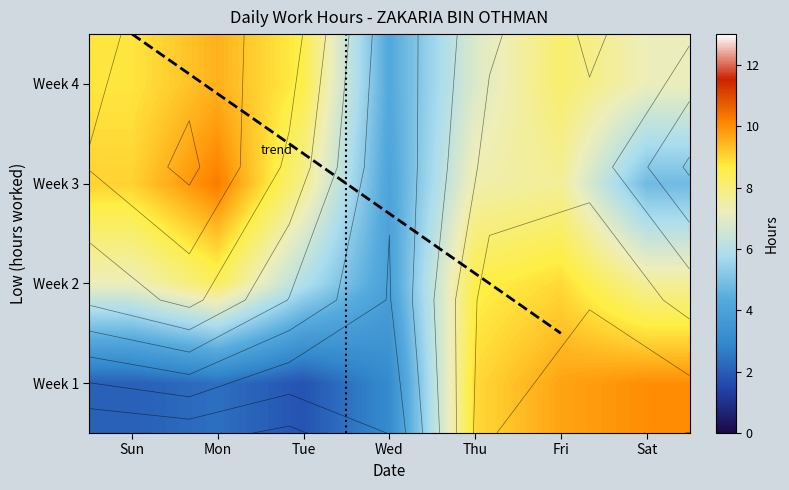

At which label does Week 4 first exceed 8?

Sun